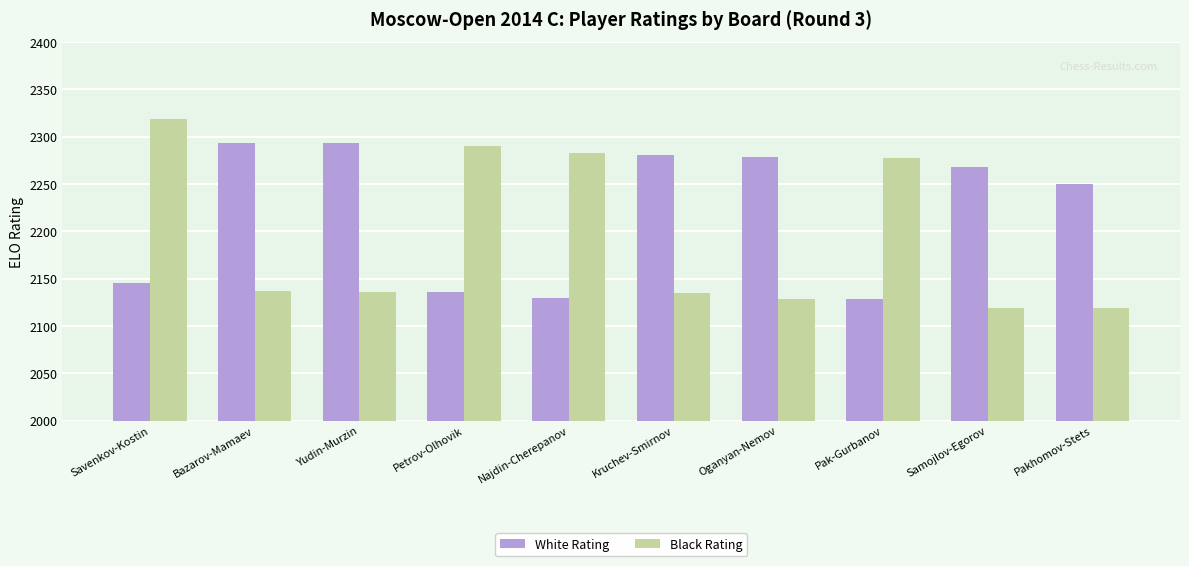

Is it true that White Rating equals 2250 at Pakhomov-Stets?

True